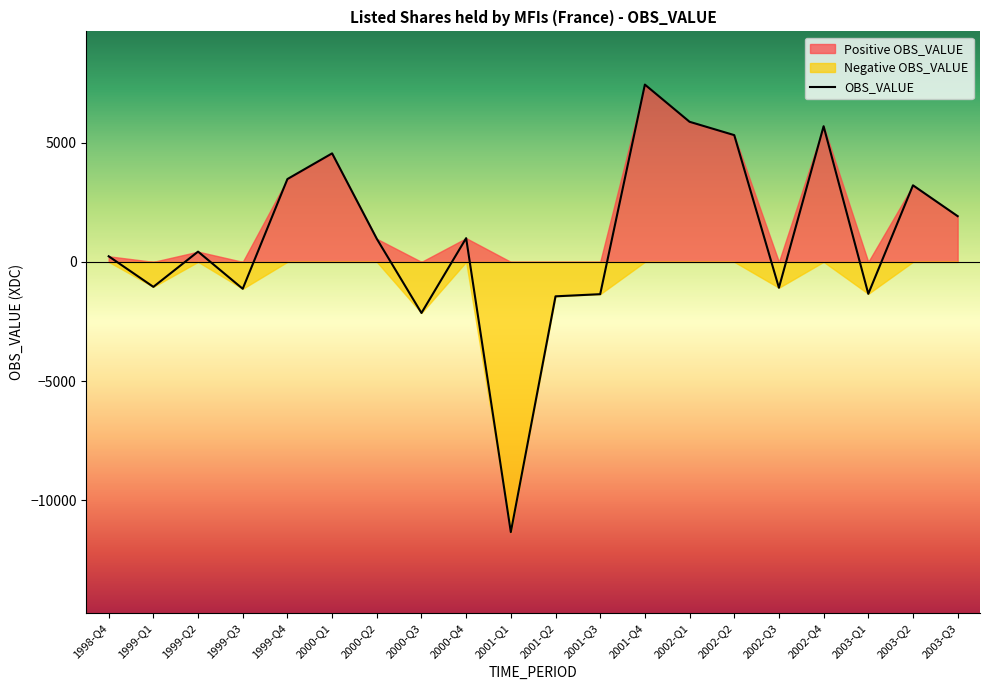

What is the average value?

960